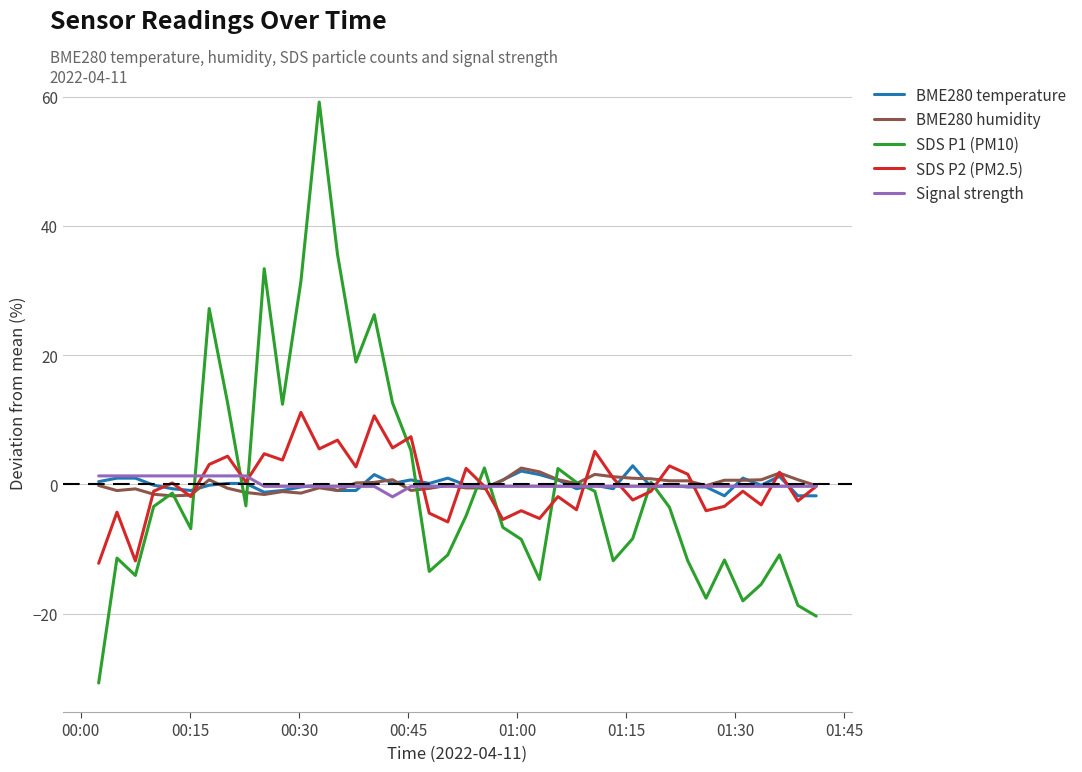

Which series has the largest range (max minus min)?

SDS P1 (PM10)